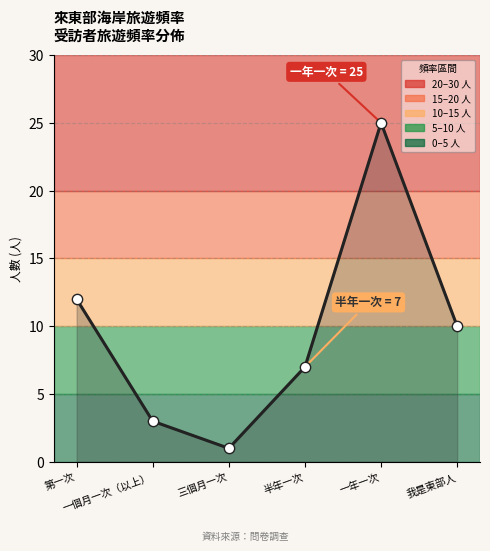

What is the change in value from 三個月一次 to 一年一次?

+24